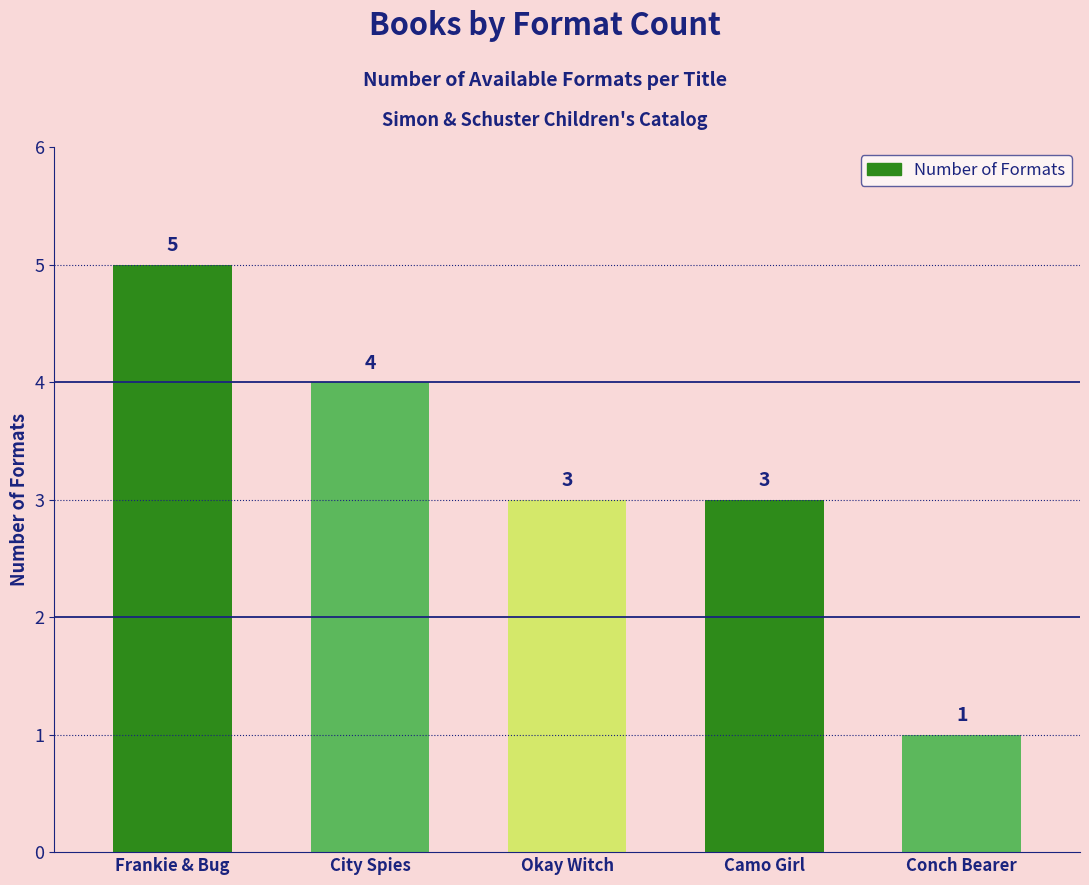

What is the difference between the maximum and second lowest values?

2